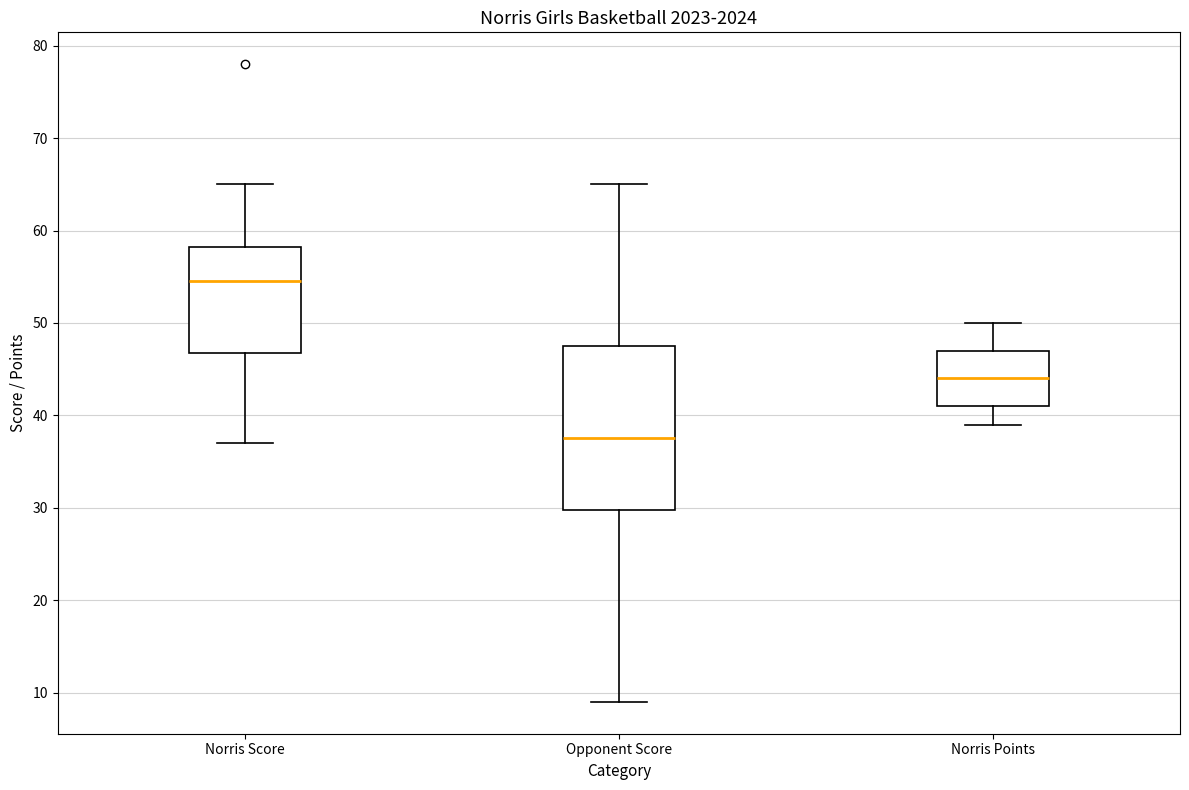

Where does the lower whisker of the box for Norris Points end on the y-axis? The values are not printed on the chart, so give them approximately, as read against the axis.

39